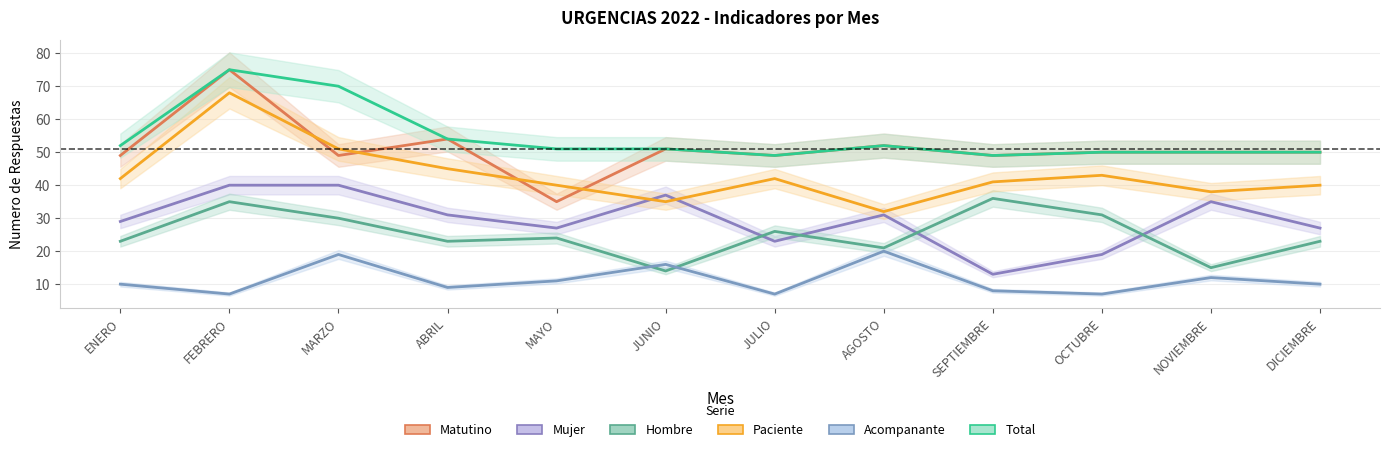

True or false: Acompanante has a value of 9 at ABRIL.

True